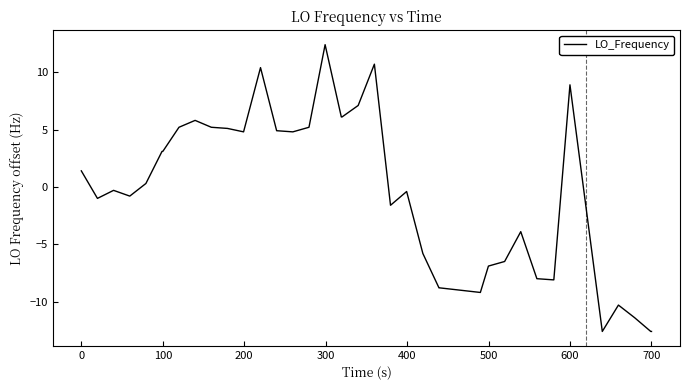

What is the minimum value shown in the chart?

-12.6